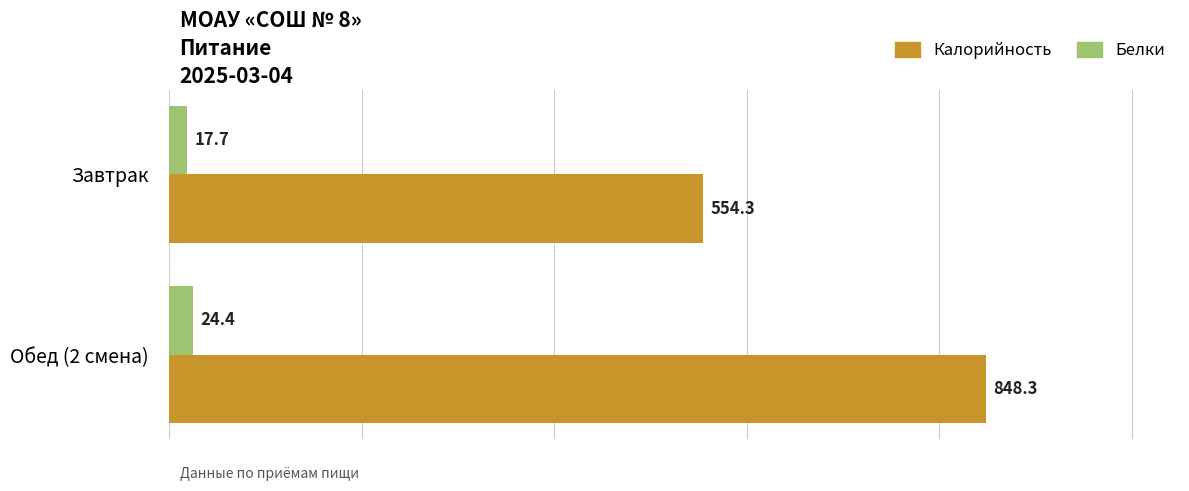

Is it true that Белки equals 24.4 at Обед (2 смена)?

True